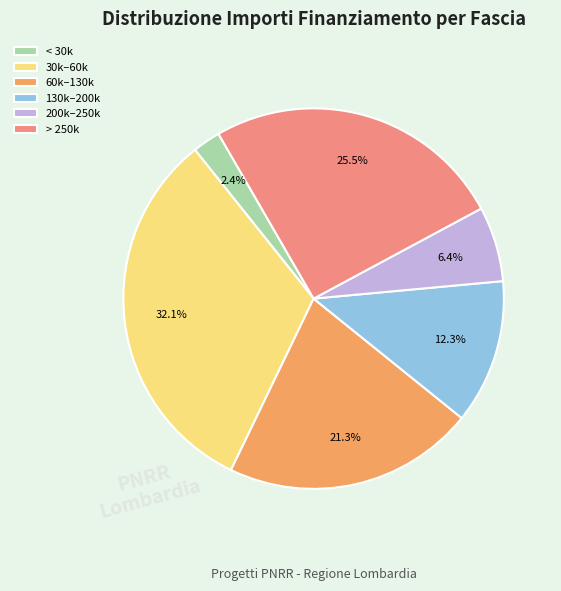

Which slice is the smallest?

< 30k